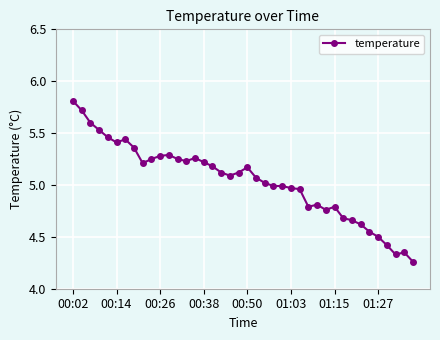

What is the greatest value displayed?

5.8